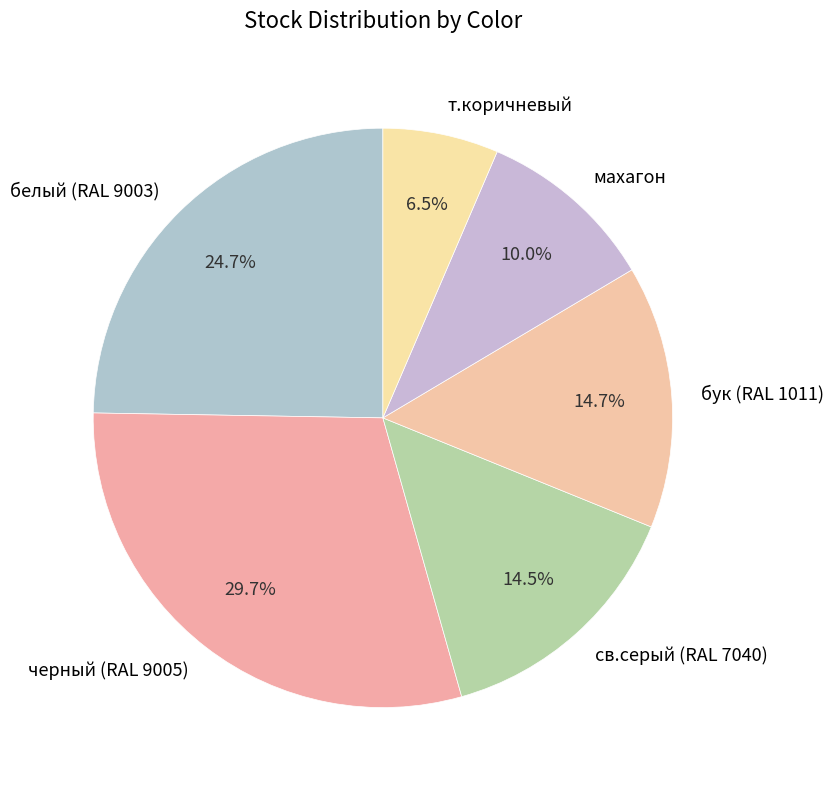

Which slice is the smallest?

т.коричневый